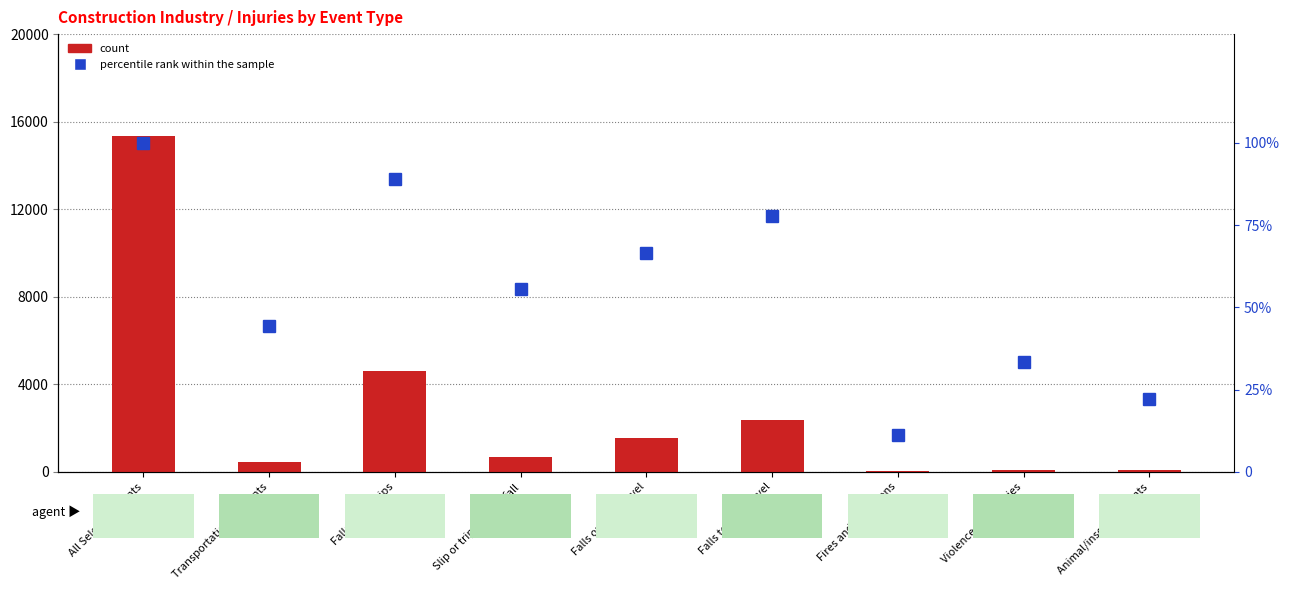

Are the bars horizontal?

No